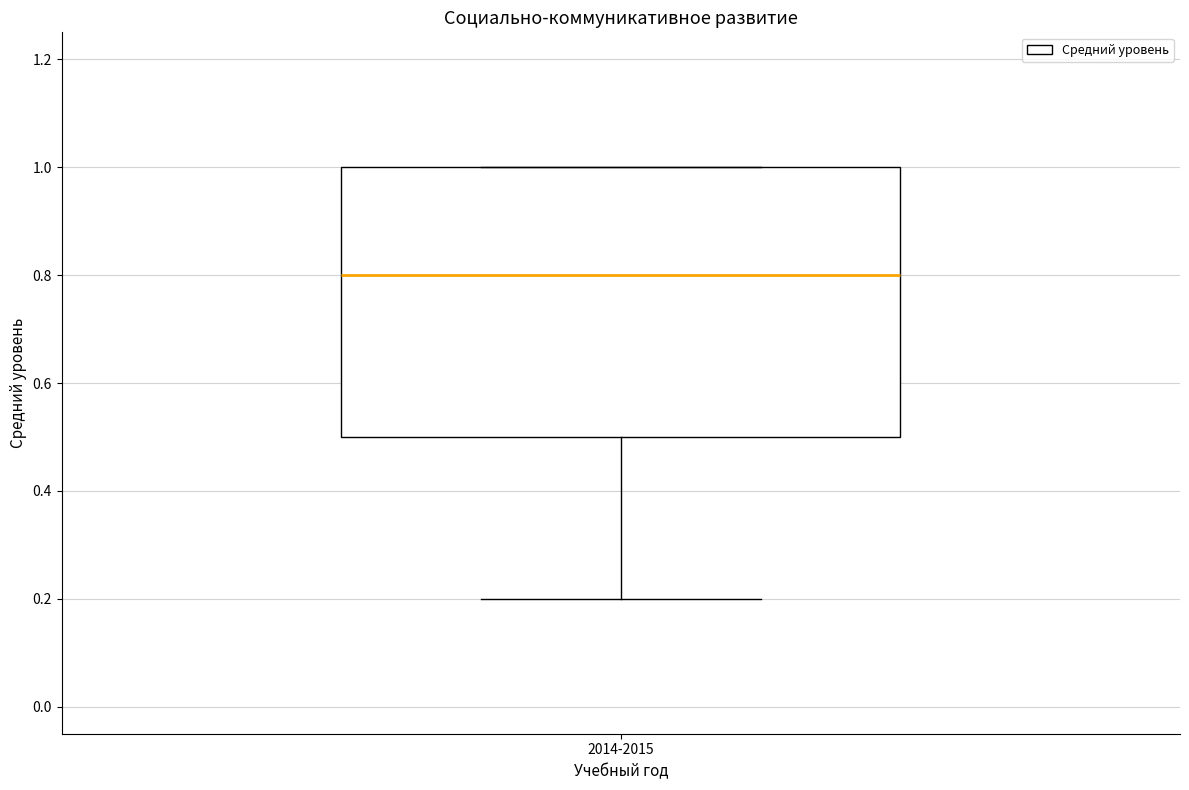

Where does the median line of the box for 2014-2015 sit on the y-axis? The values are not printed on the chart, so give them approximately, as read against the axis.

0.8